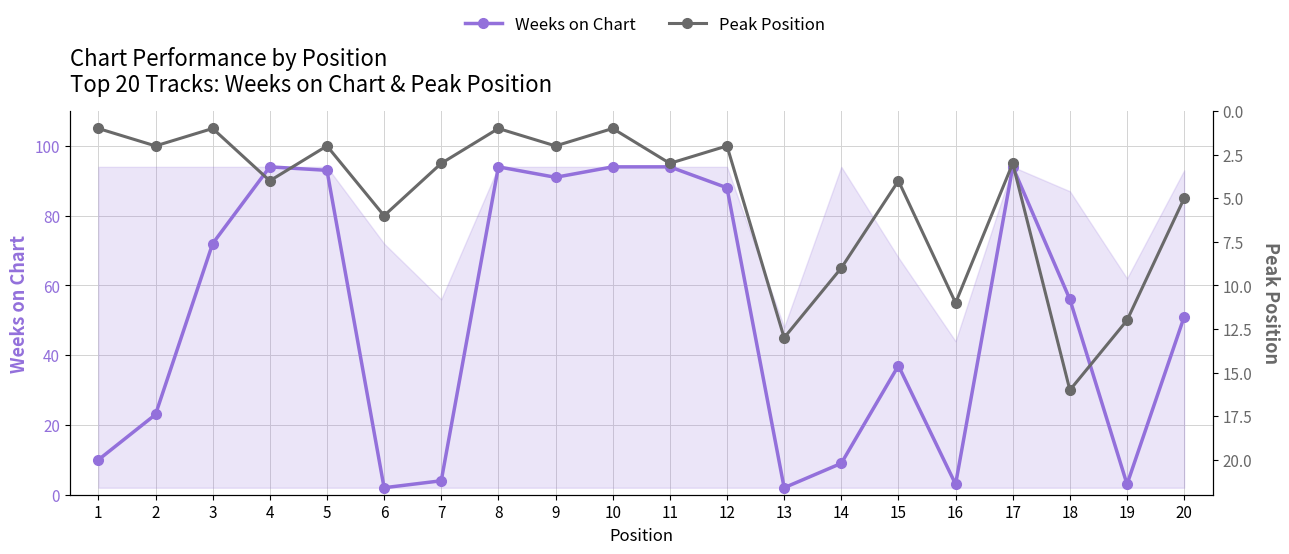

Between 3 and 13, which is larger?

3